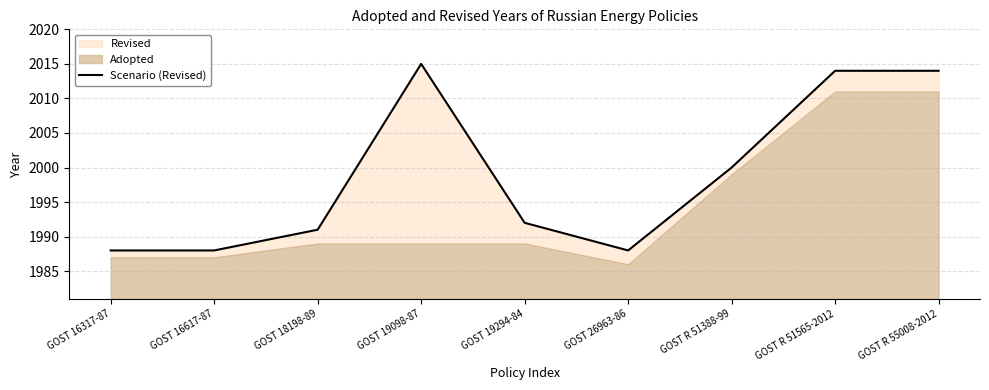

What is the difference between the maximum and second lowest values?

27